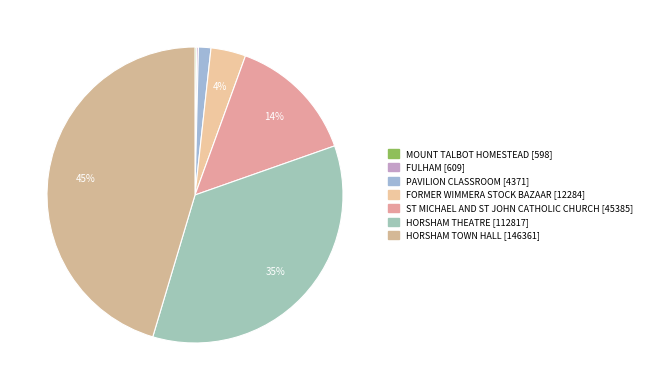

Which slice is the largest?

HORSHAM TOWN HALL